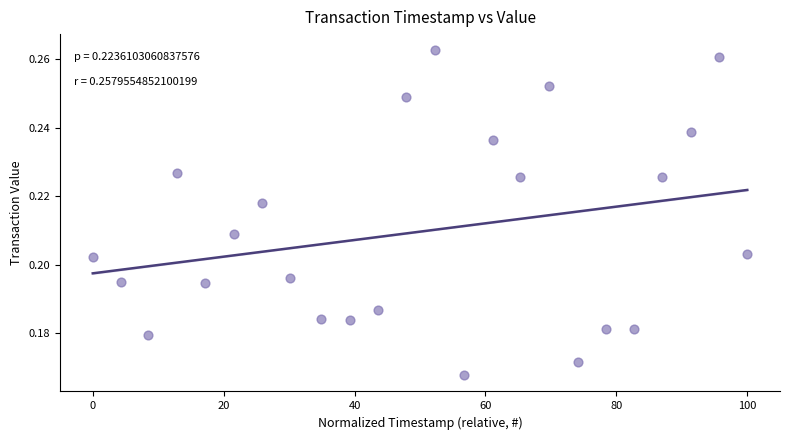

What is the range of X values (max minus min)?

100.0